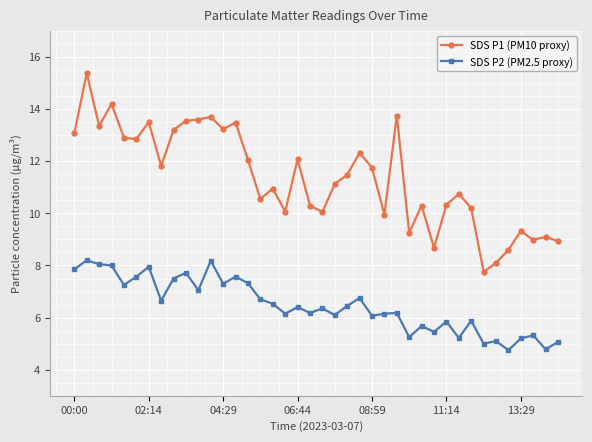

Rank the series by their maximum value, from lowest to highest.

SDS P2 (PM2.5 proxy), SDS P1 (PM10 proxy)